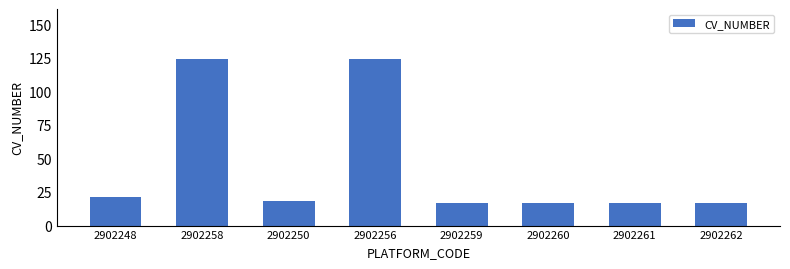

True or false: the data shows 22 at 2902262.

False